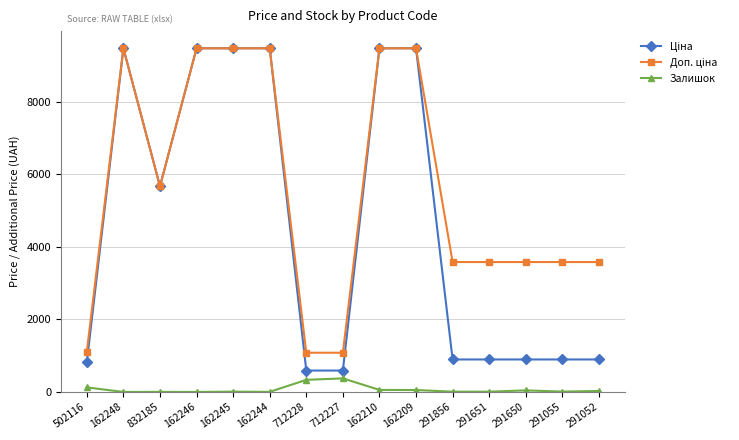

What is the total value across all series at 291052?

4506.5